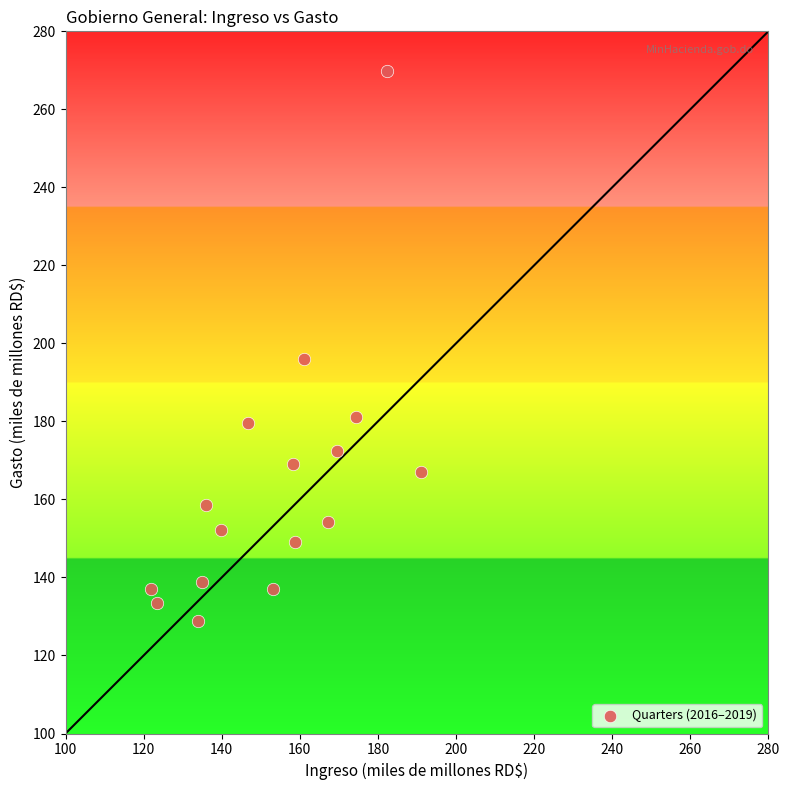

What is the range of Y values (max minus min)?

140.8